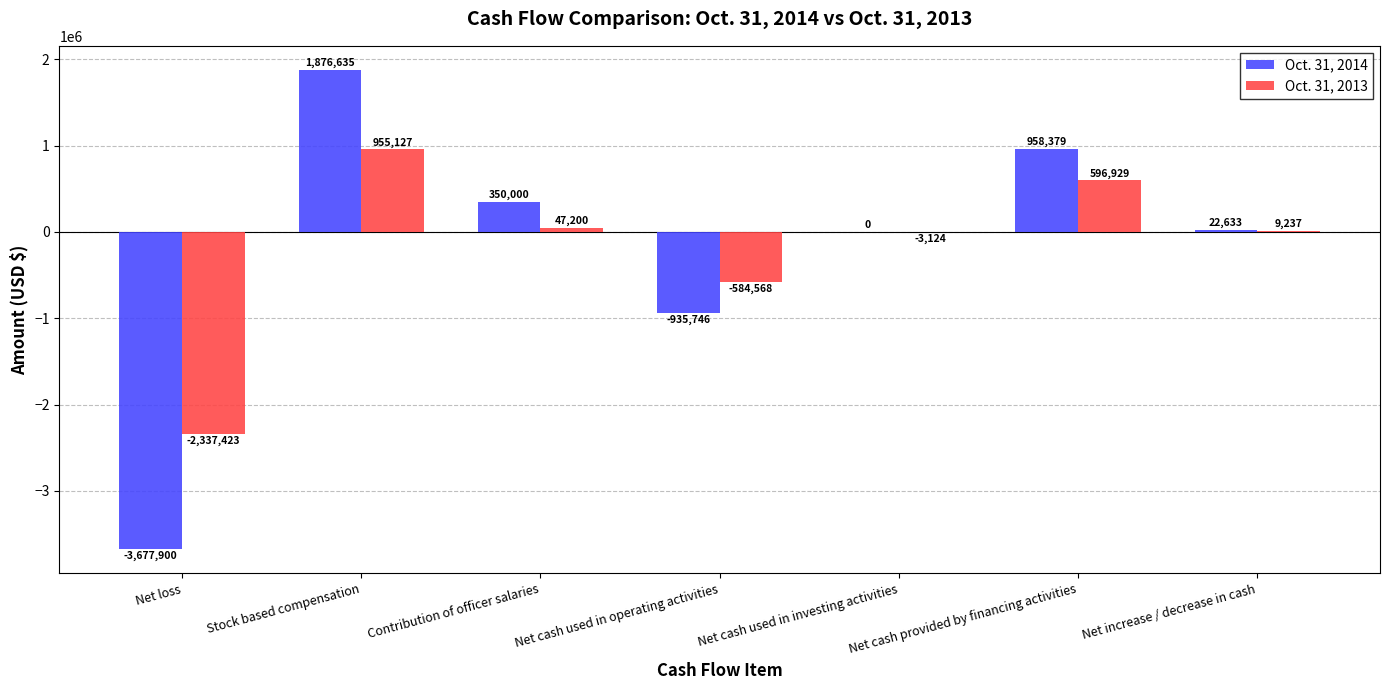

Which series has the widest spread of values?

Oct. 31, 2014